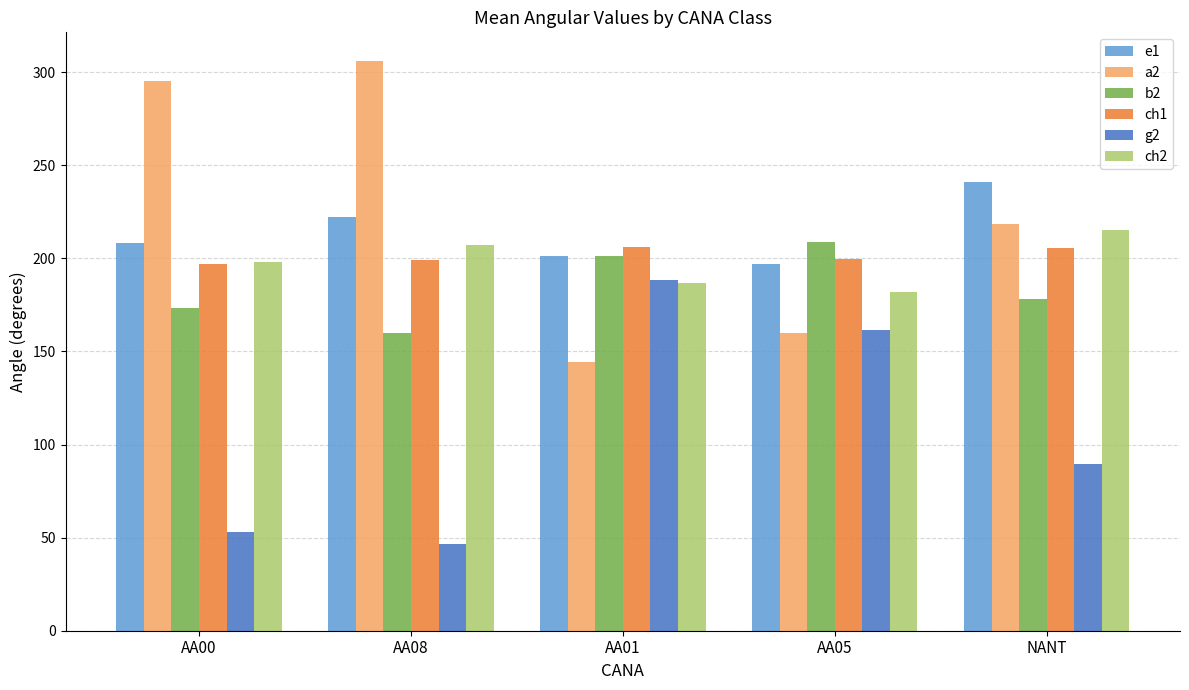

What is the minimum value for a2?

144.4